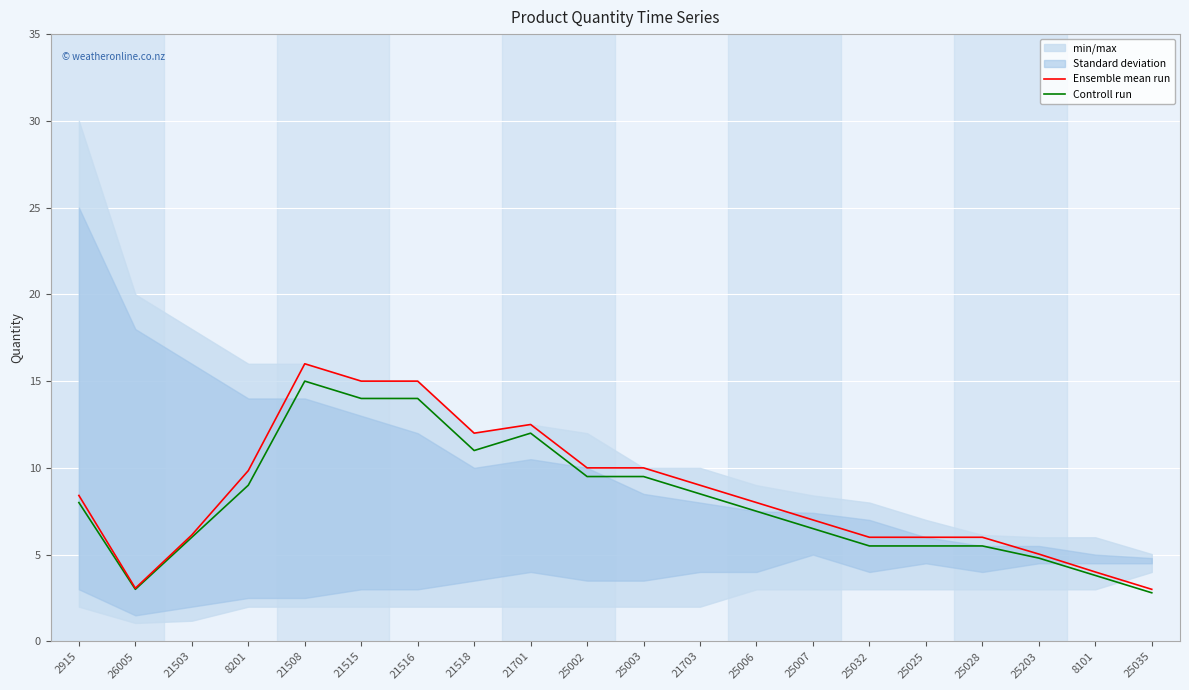

Reading left to right, what are all the values shown in this chart?

Ensemble mean run: 2915=8.4	26005=3.1	21503=6.1	8201=9.8	21508=16.0	21515=15.0	21516=15.0	21518=12.0	21701=12.5	25002=10.0	25003=10.0	21703=9.0	25006=8.0	25007=7.0	25032=6.0	25025=6.0	25028=6.0	25203=5.0	8101=4.0	25035=3.0
Controll run: 2915=8.0	26005=3.0	21503=6.0	8201=9.0	21508=15.0	21515=14.0	21516=14.0	21518=11.0	21701=12.0	25002=9.5	25003=9.5	21703=8.5	25006=7.5	25007=6.5	25032=5.5	25025=5.5	25028=5.5	25203=4.8	8101=3.8	25035=2.8